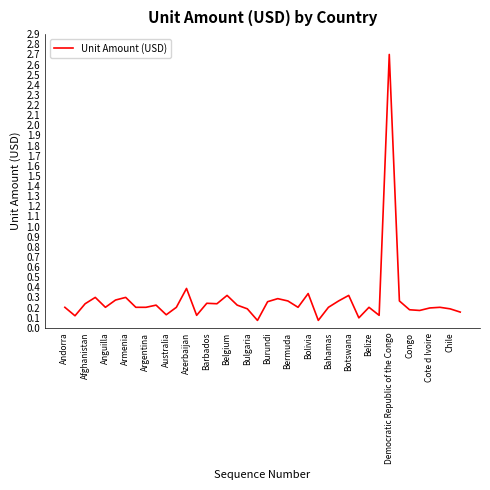

What is the maximum value shown in the chart?

2.7